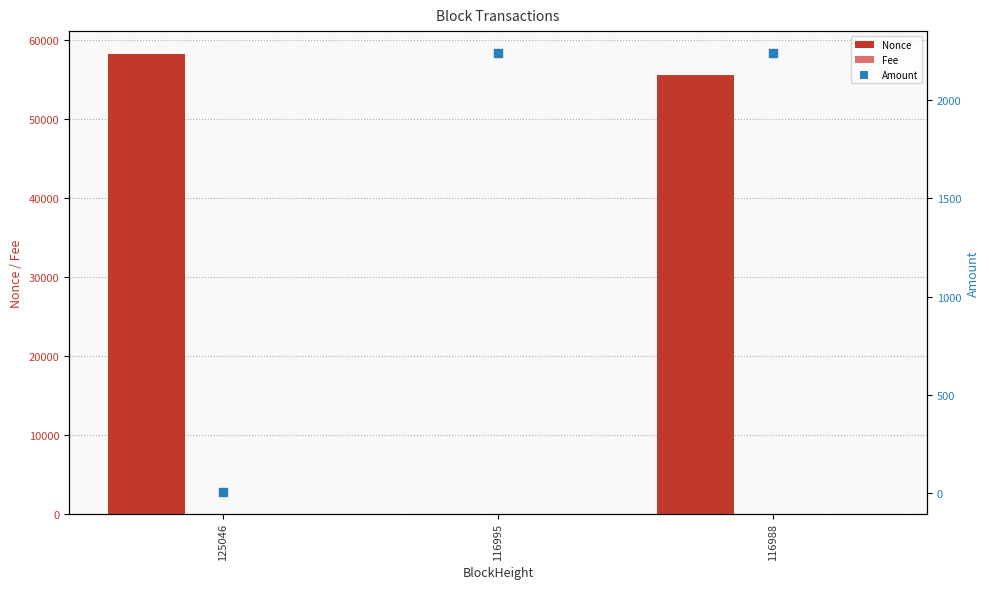

At how many categories does at least one series exceed 50339?

2